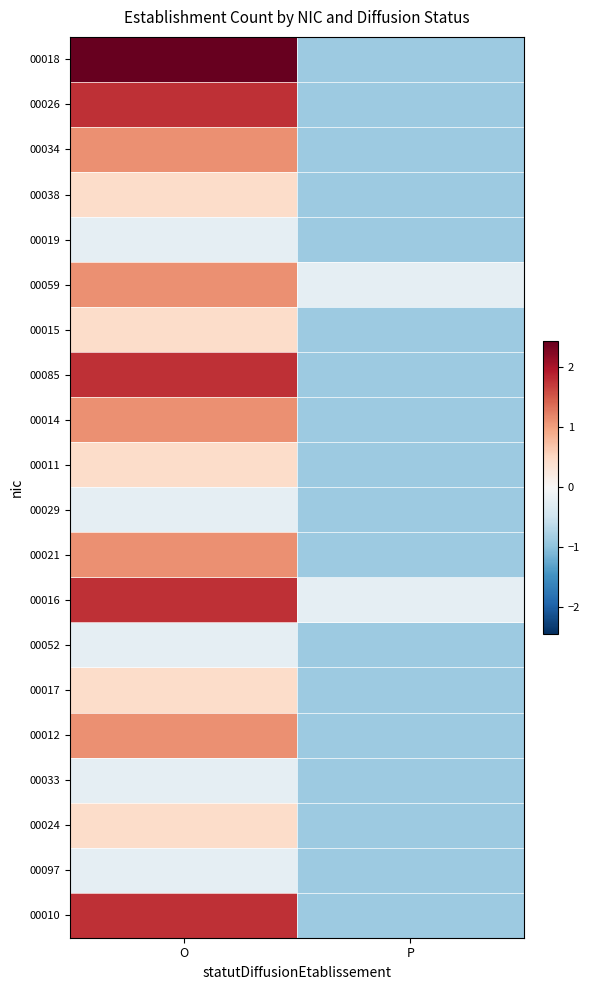

Reading right to left, extract all data points from this chart.

00018: P=-0.9	O=2.4
00026: P=-0.9	O=1.8
00034: P=-0.9	O=1.1
00038: P=-0.9	O=0.4
00019: P=-0.9	O=-0.2
00059: P=-0.2	O=1.1
00015: P=-0.9	O=0.4
00085: P=-0.9	O=1.8
00014: P=-0.9	O=1.1
00011: P=-0.9	O=0.4
00029: P=-0.9	O=-0.2
00021: P=-0.9	O=1.1
00016: P=-0.2	O=1.8
00052: P=-0.9	O=-0.2
00017: P=-0.9	O=0.4
00012: P=-0.9	O=1.1
00033: P=-0.9	O=-0.2
00024: P=-0.9	O=0.4
00097: P=-0.9	O=-0.2
00010: P=-0.9	O=1.8